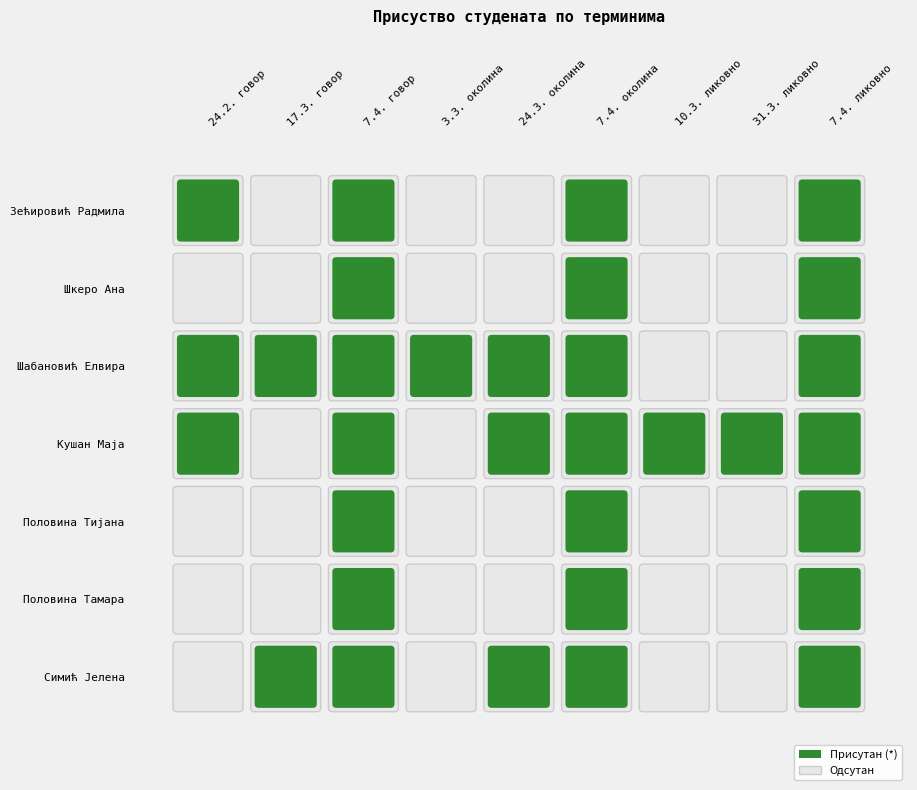

What is the total value across all series at 8?

7